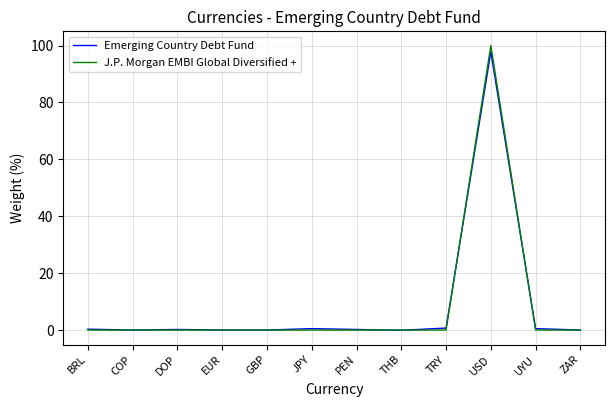

The value of J.P. Morgan EMBI Global Diversified + at PEN is 0.0. True or false?

True